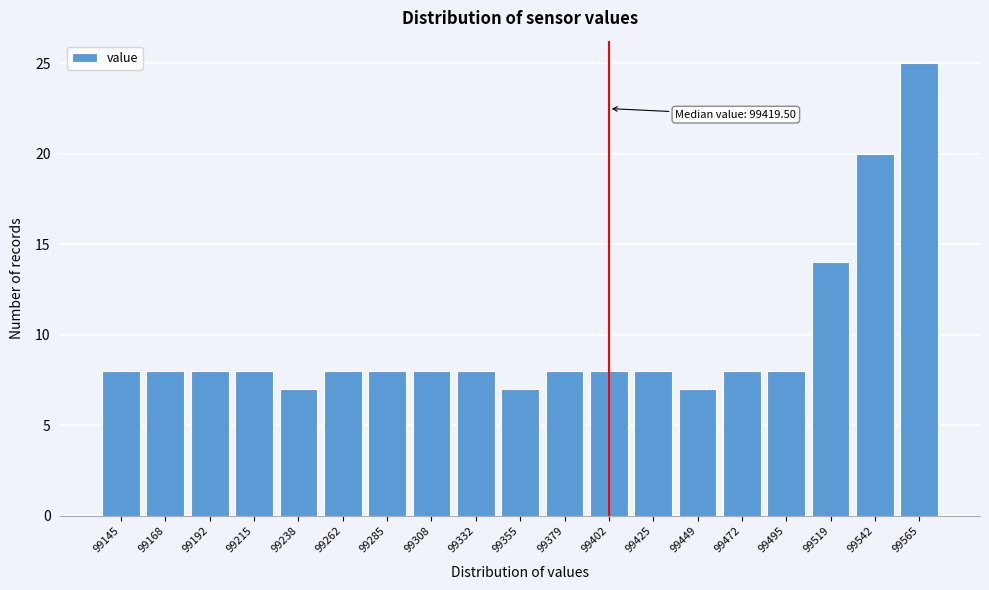

Reading right to left, list all the values displayed in this chart.

25	20	14	8	8	7	8	8	8	7	8	8	8	8	7	8	8	8	8